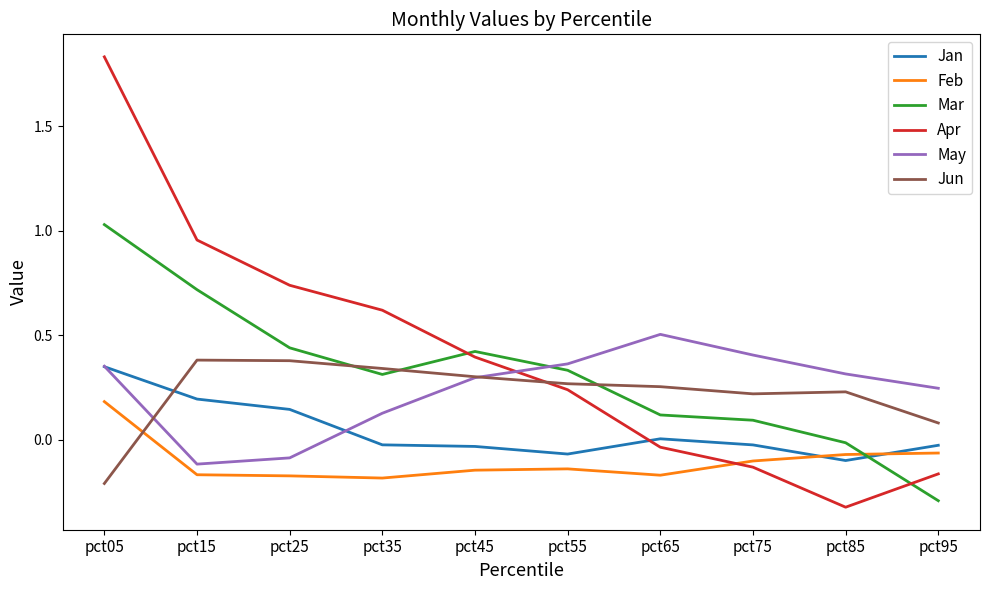

Which series has the largest range (max minus min)?

Apr